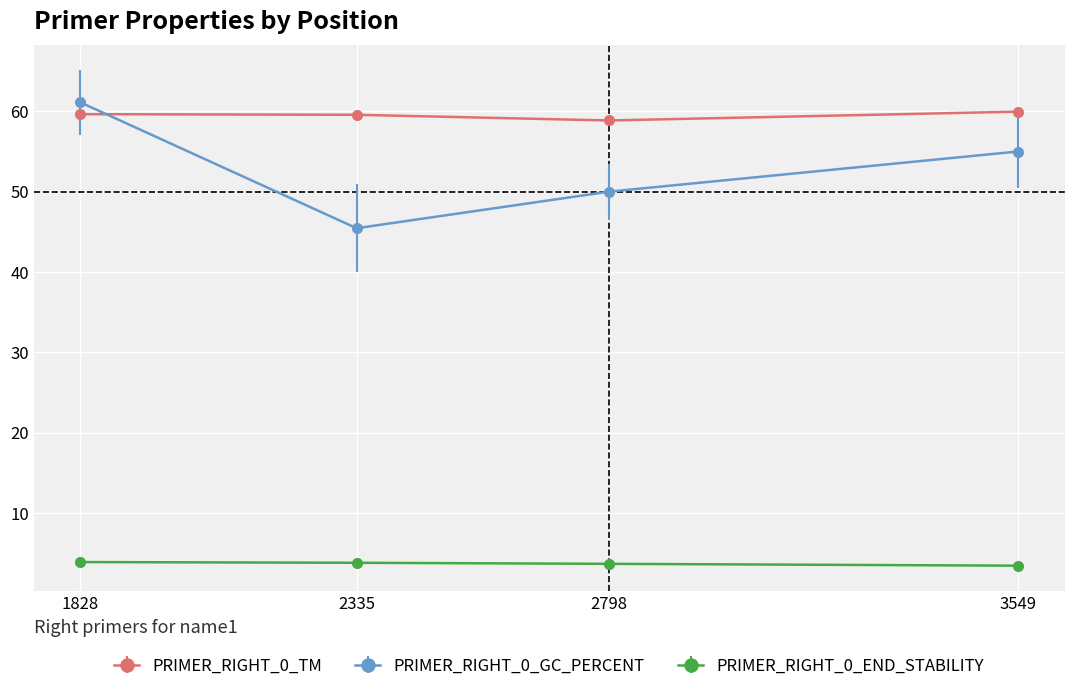

At which category does PRIMER_RIGHT_0_GC_PERCENT reach its first local valley?

2335